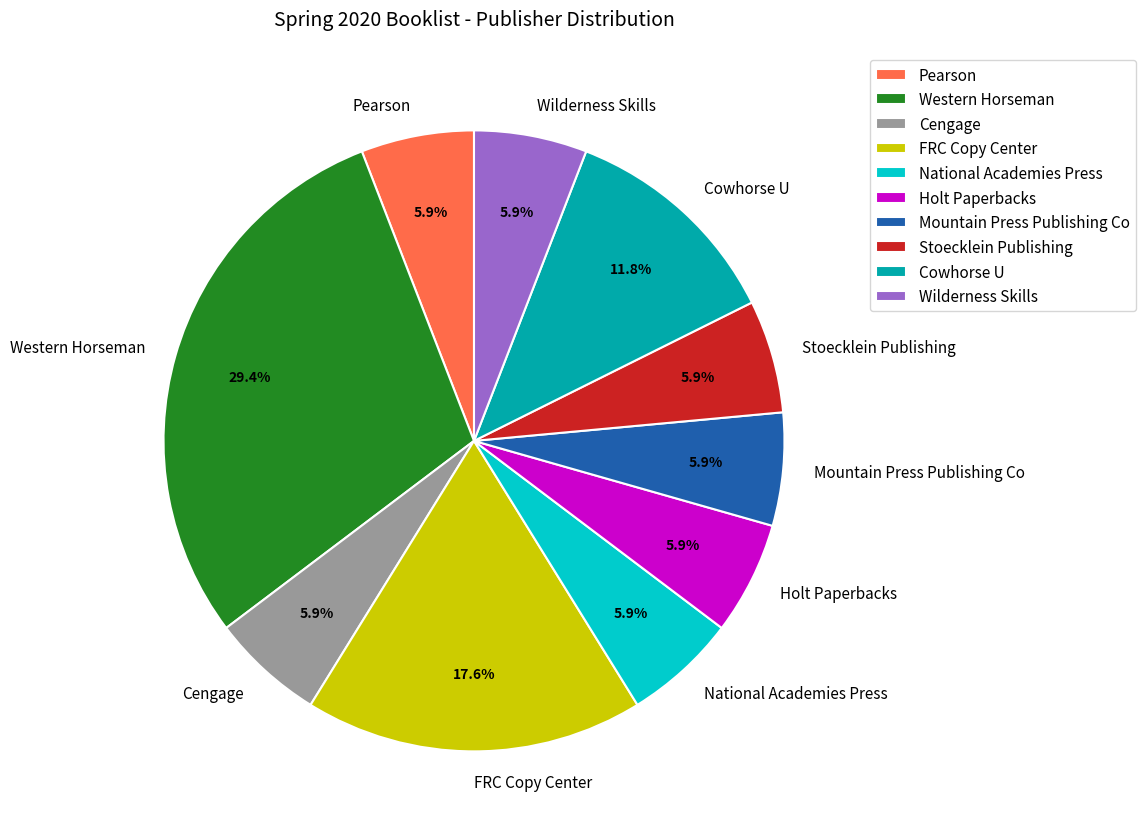

Does Wilderness Skills account for over 50% of the chart?

No